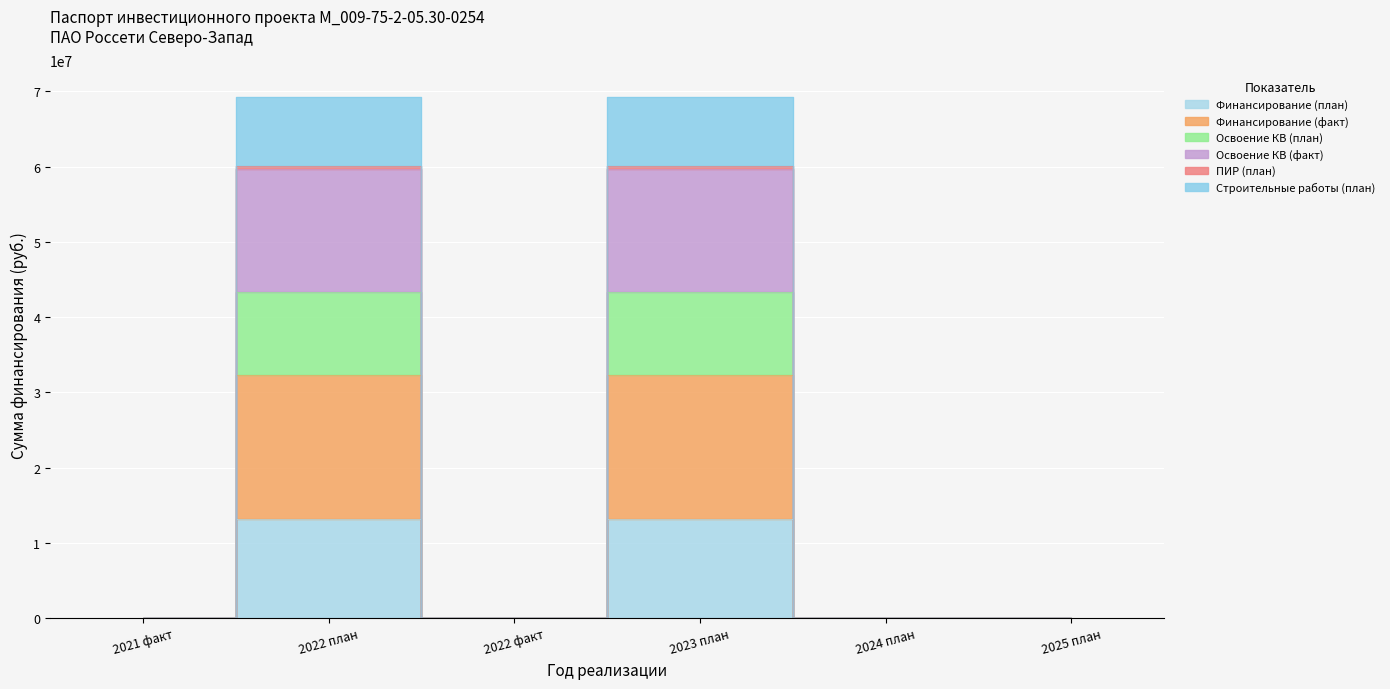

Is it true that Строительные работы (план) equals 0 at 2022 факт?

True